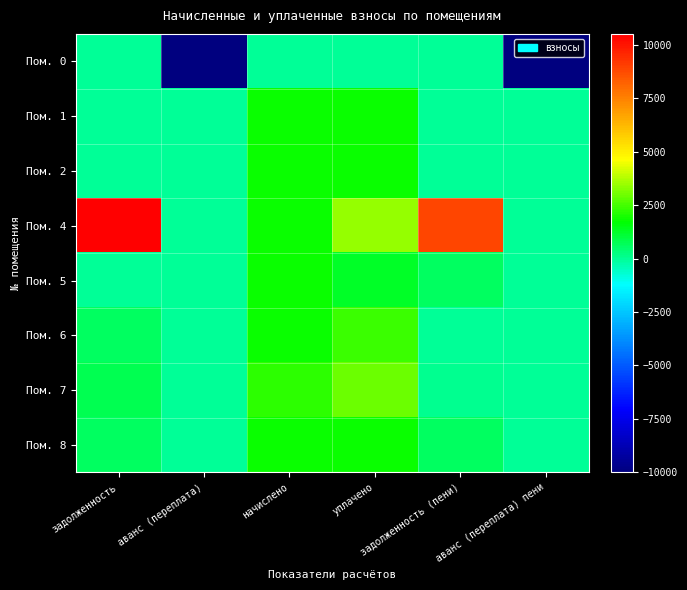

How many categories are shown in the chart?

6